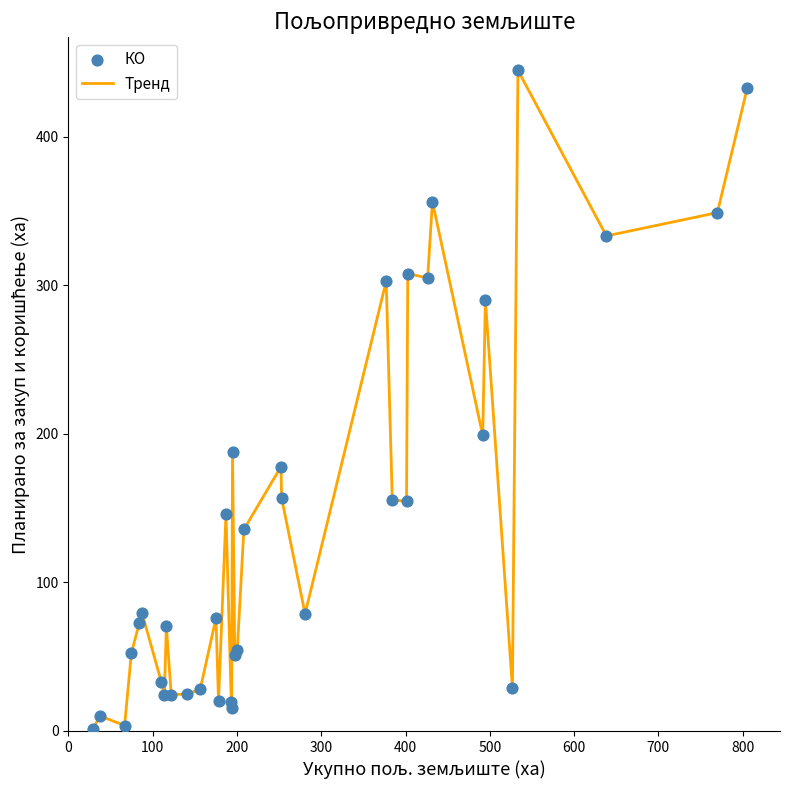

How many lines are shown in the chart?

1